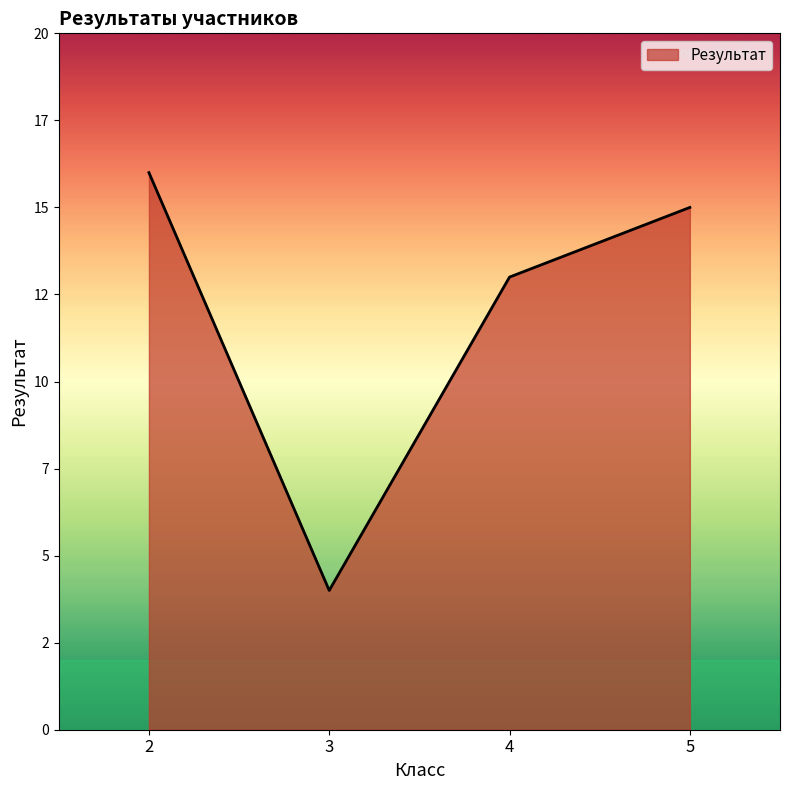

What is the maximum value shown in the chart?

16